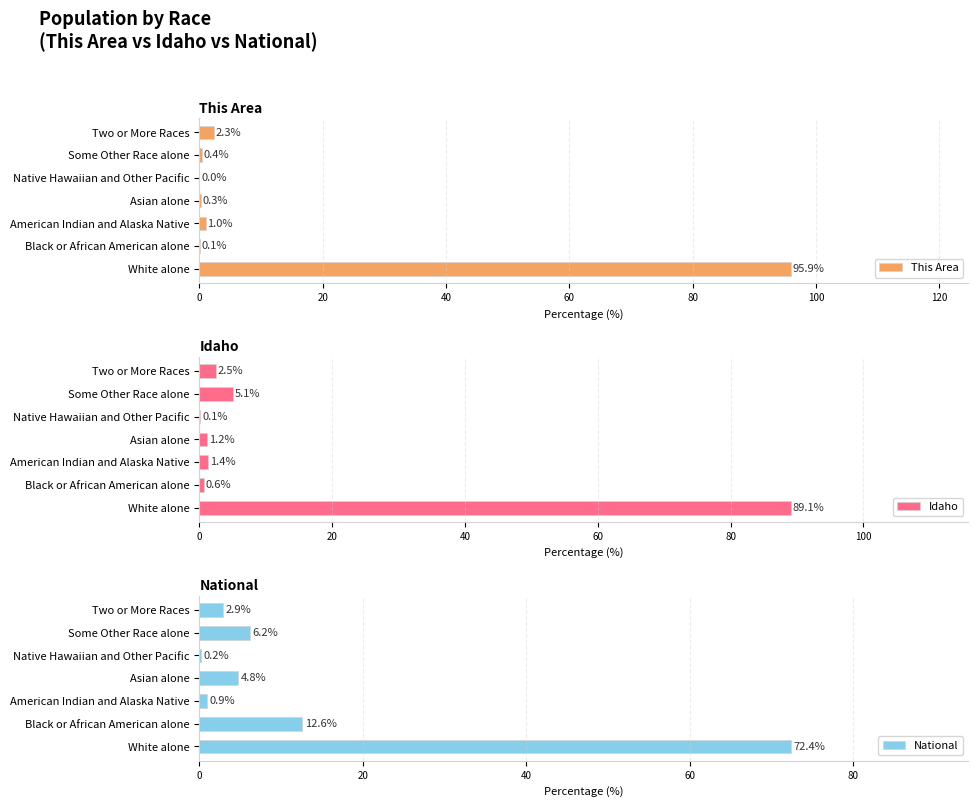

Which series has the largest range (max minus min)?

This Area